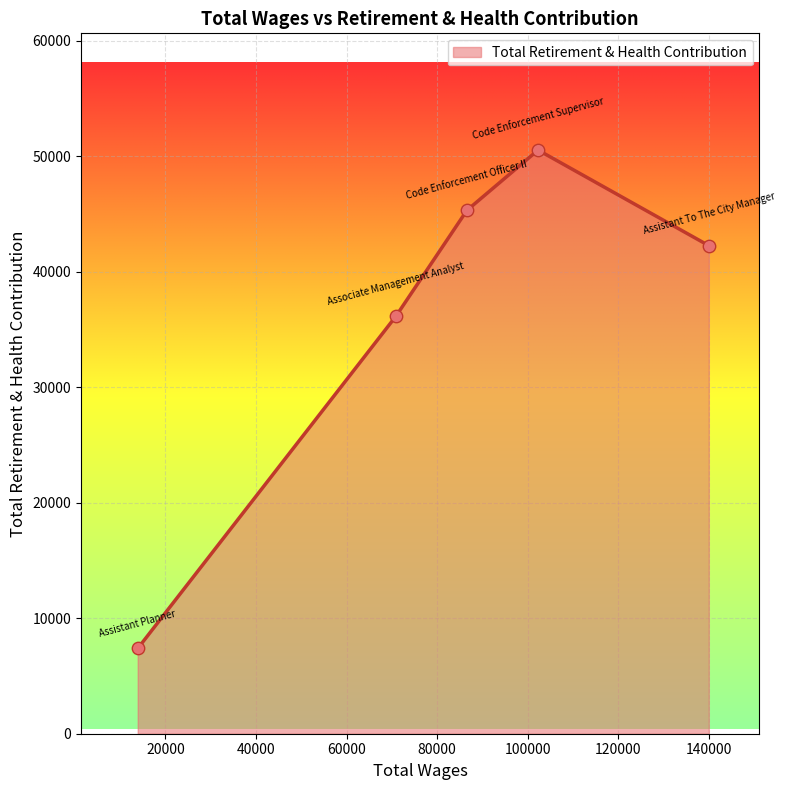

What is the average value?

36328